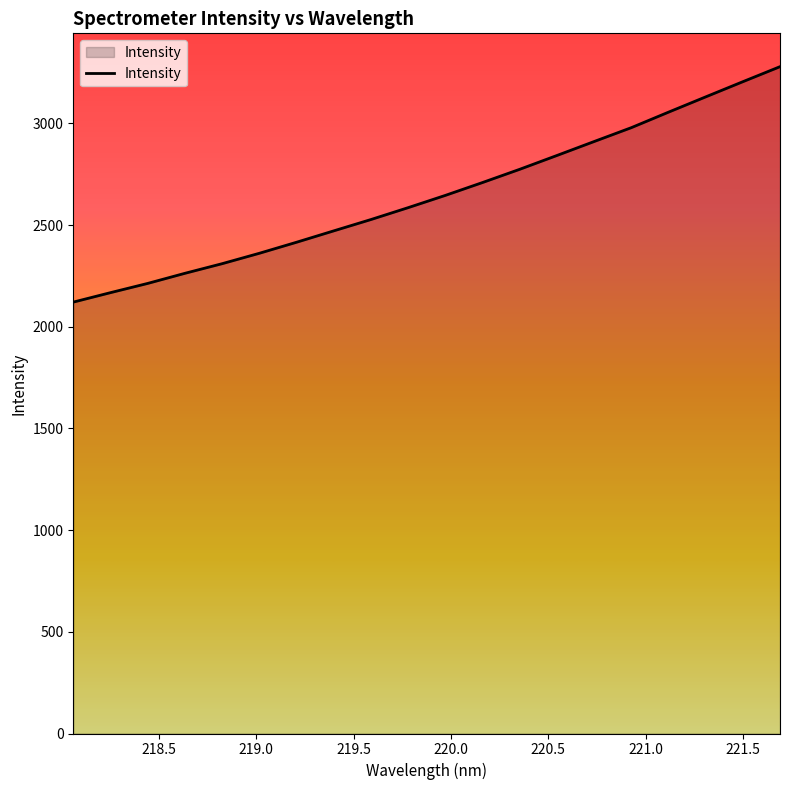

What is the maximum value shown in the chart?

3278.9